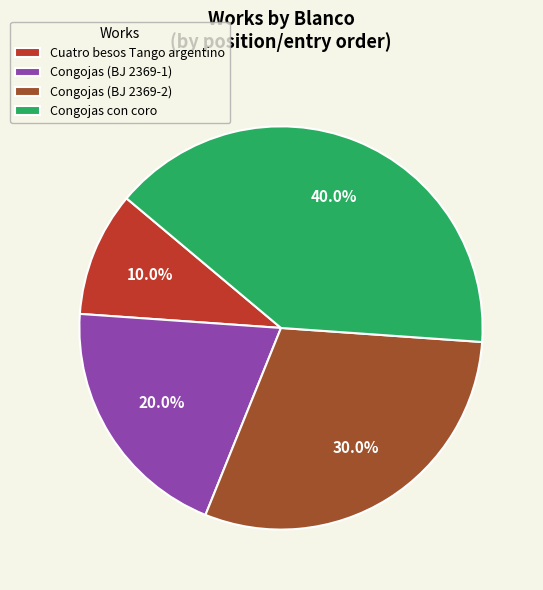

Rank the categories by value from highest to lowest.

Congojas con coro, Congojas (BJ 2369-2), Congojas (BJ 2369-1), Cuatro besos Tango argentino